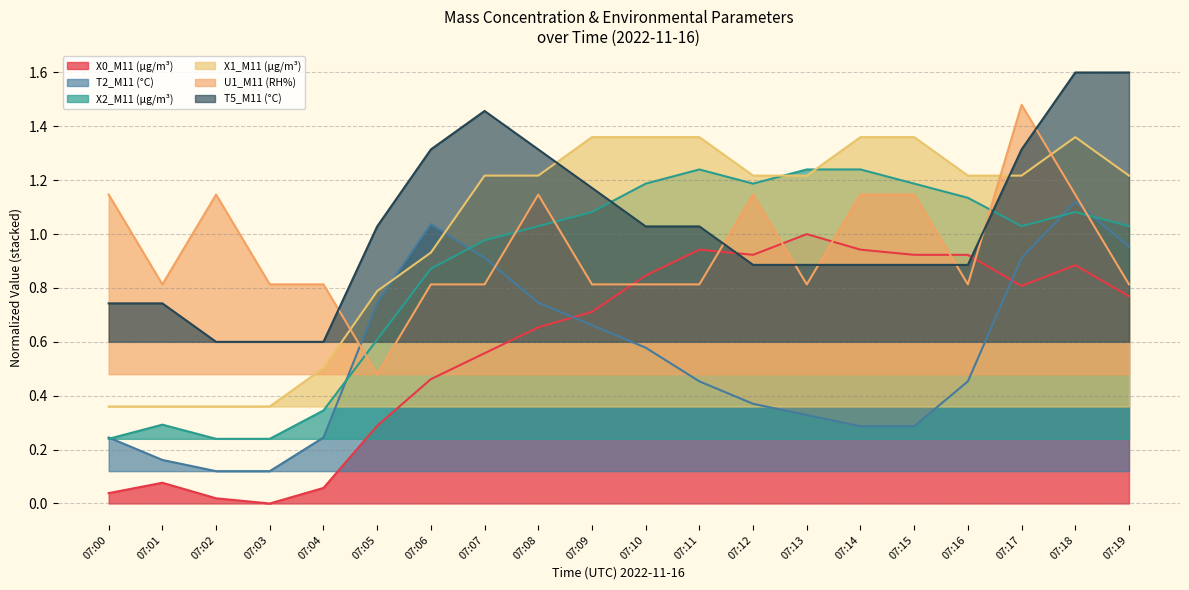

Does the chart have visible grid lines?

Yes